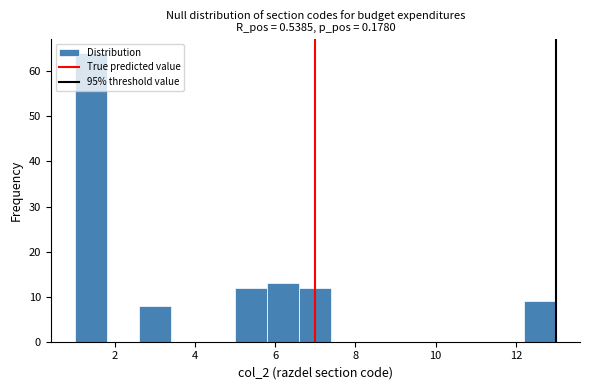

Reading left to right, transcribe this chart: for each bar, give the range it covers on the x-axis and its height. The values are not printed on the chart, so give them approximately, as read against the axis.

1.0 to 1.8: 64
1.8 to 2.6: 0
2.6 to 3.4: 8
3.4 to 4.2: 0
4.2 to 5.0: 0
5.0 to 5.8: 12
5.8 to 6.6: 13
6.6 to 7.4: 12
7.4 to 8.2: 0
8.2 to 9.0: 0
9.0 to 9.8: 0
9.8 to 10.6: 0
10.6 to 11.4: 0
11.4 to 12.2: 0
12.2 to 13.0: 9